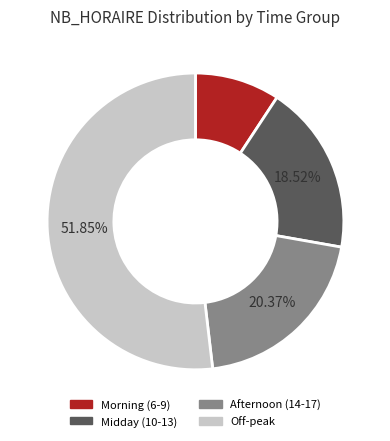

Does any single category account for the majority?

Yes